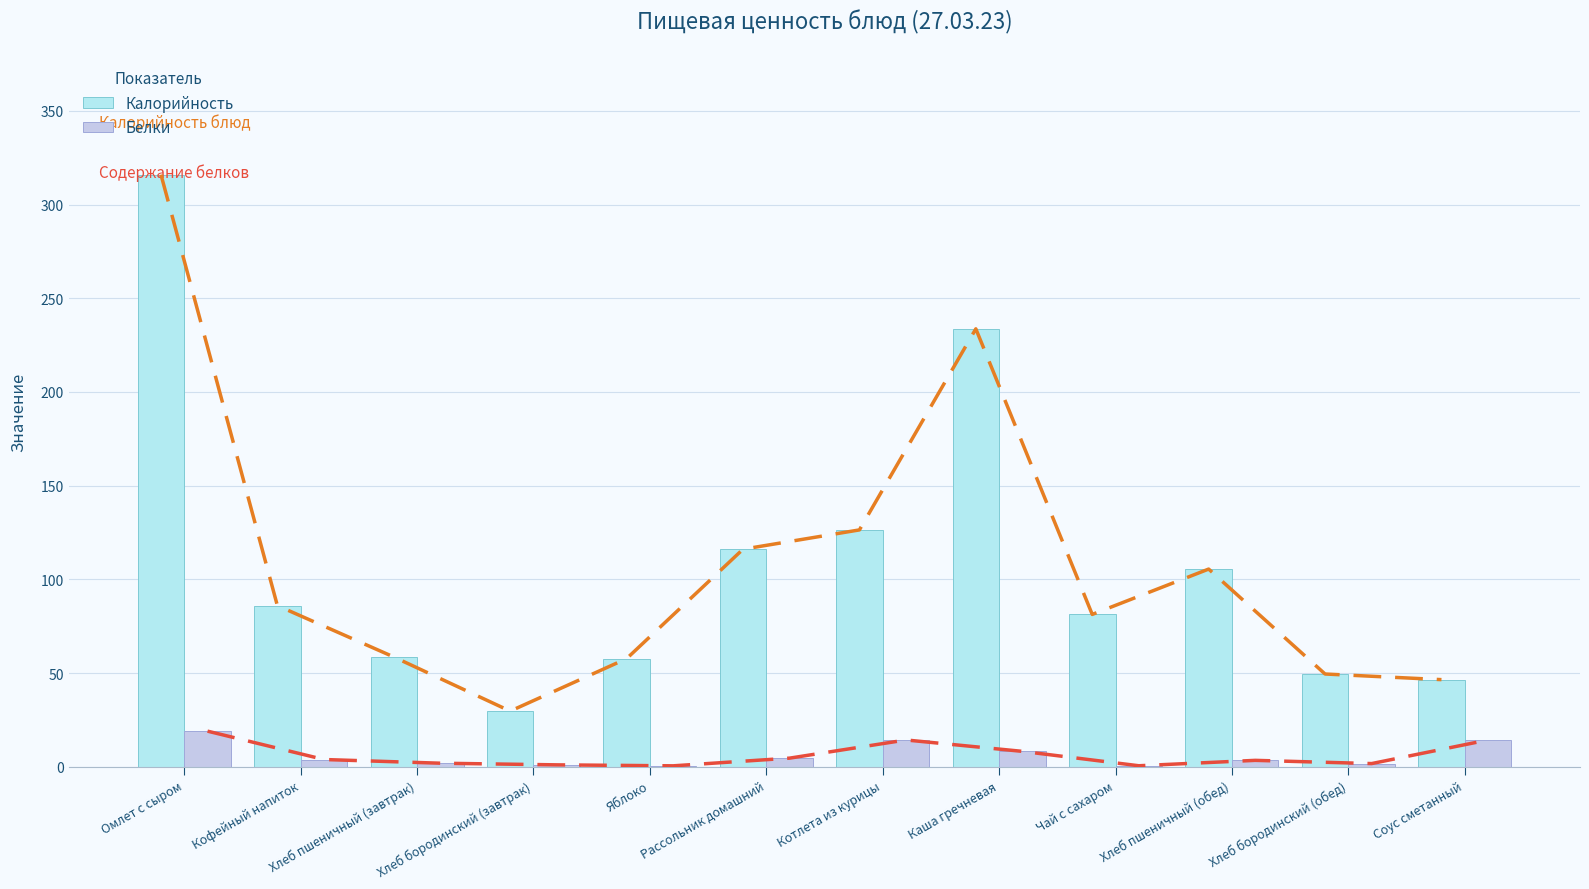

Are the bars grouped side by side (vs. stacked)?

Yes